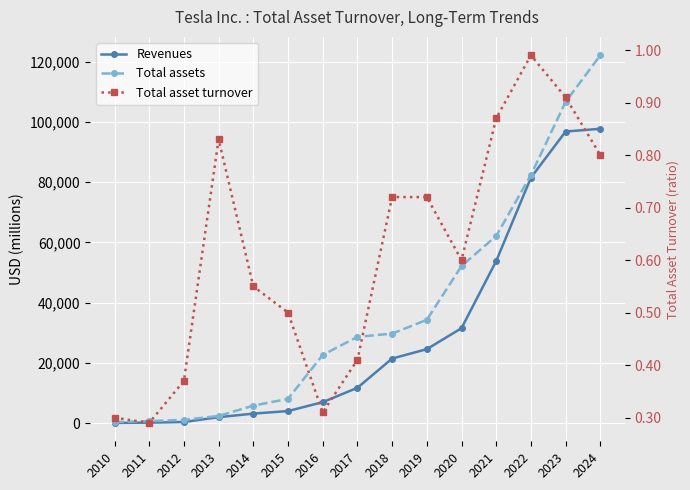

At 2019, list the series in order from largest to smallest.

Total assets, Revenues, Total asset turnover